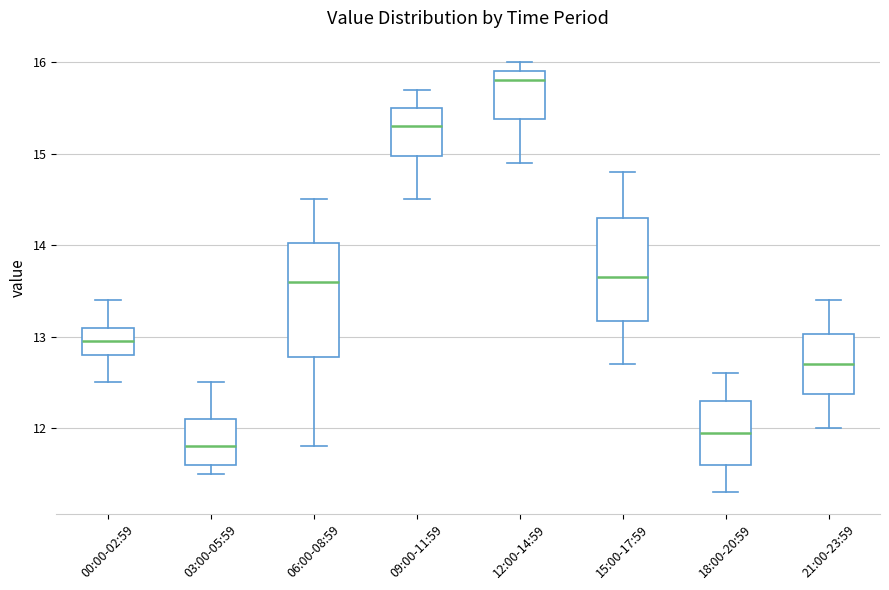

Which box is the tallest, from its lower edge to its upper edge?

06:00-08:59